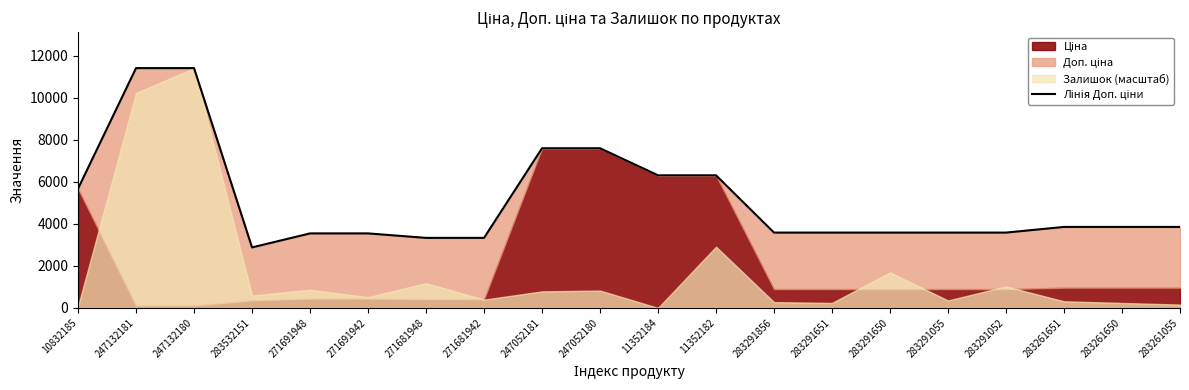

Is it true that the value at 271691948 is 5617.4?

False